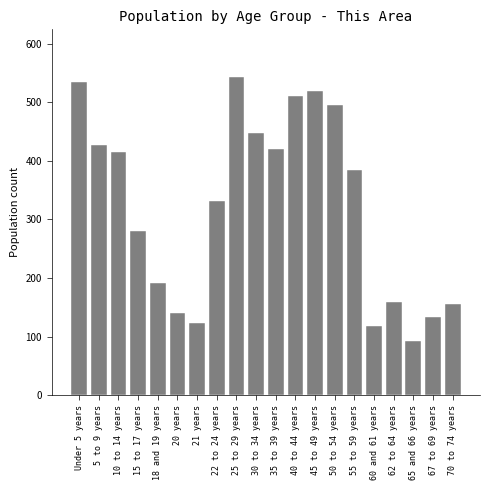

Reading right to left, list all the values displayed in this chart.

155	133	93	160	118	385	496	519	510	420	447	543	331	124	140	191	280	415	427	534